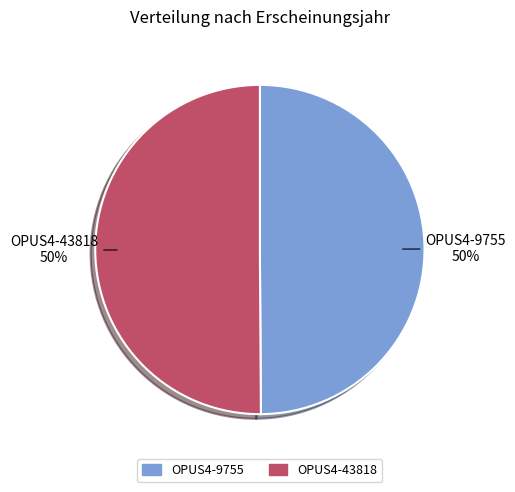

What is the ratio of the value at OPUS4-9755 to the value at OPUS4-43818?

1.0